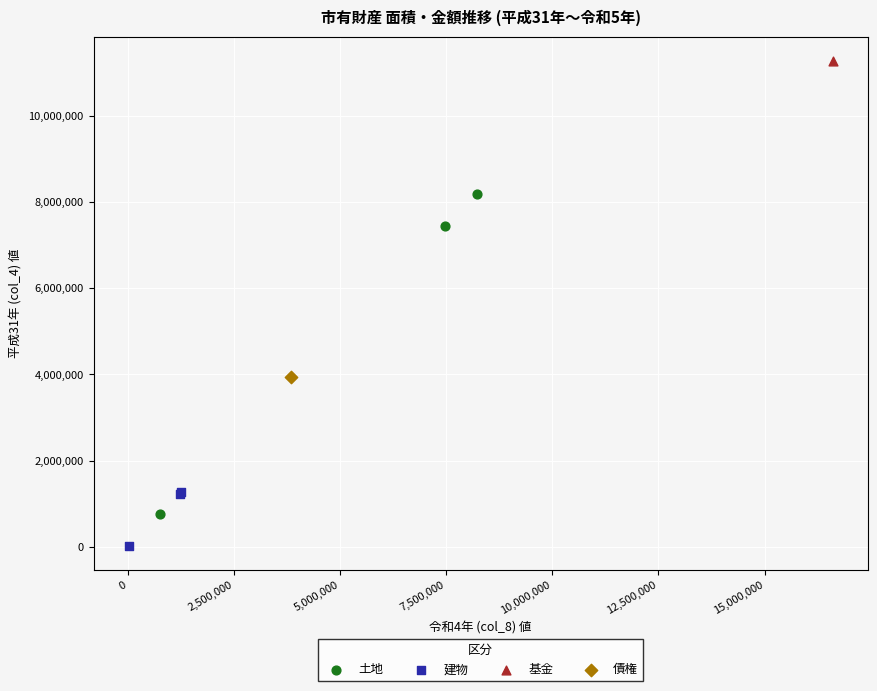

What are all the series names shown in the legend?

土地, 建物, 基金, 債権